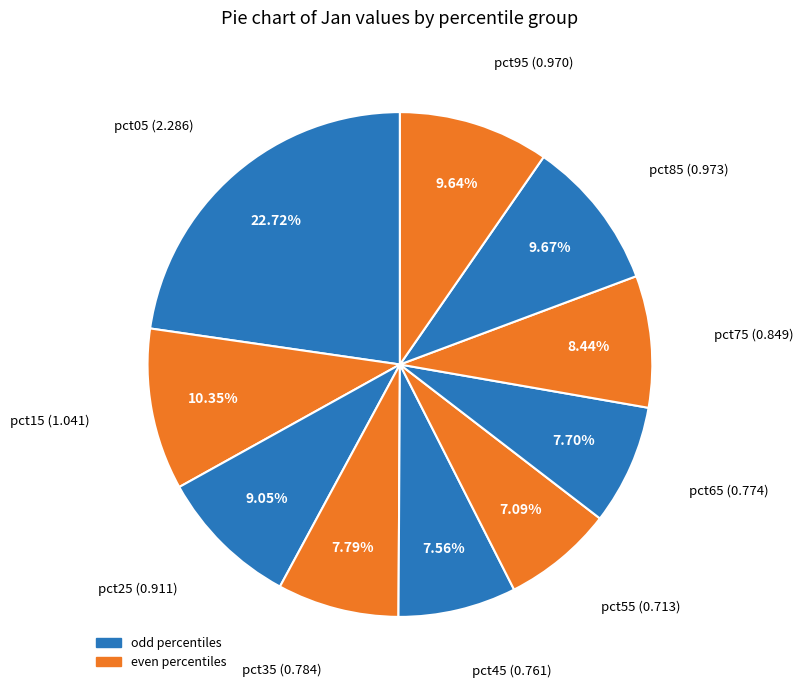

Is there a majority slice in this chart?

No